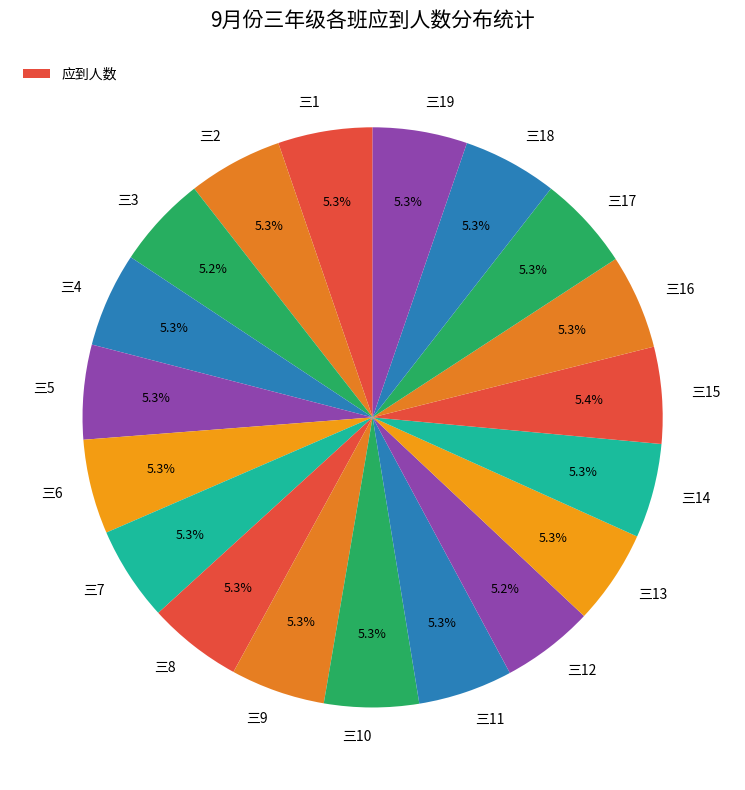

Does any single category account for the majority?

No